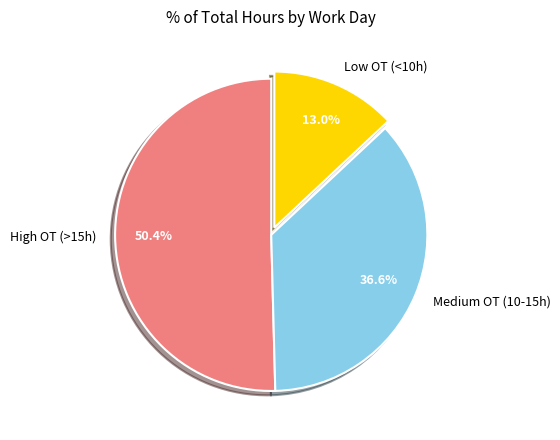

Which slice is the smallest?

Low OT (<10h)